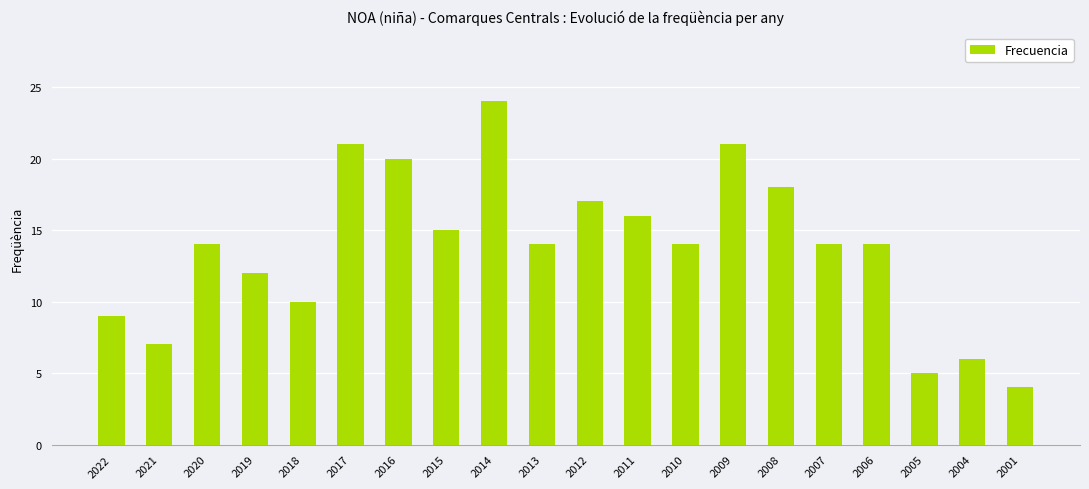

What is the value of the 8th bar from the left?

15